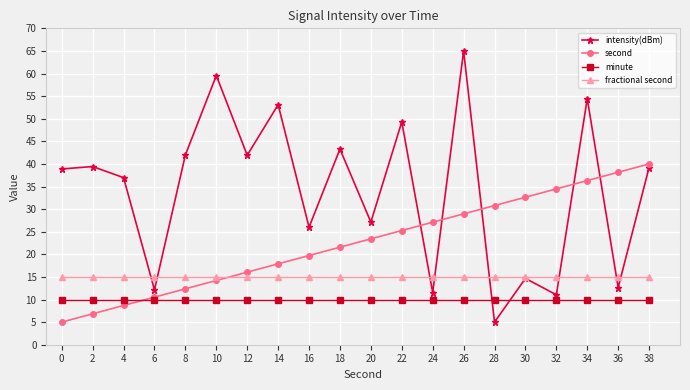

Which series has the largest total across all categories?

intensity(dBm)